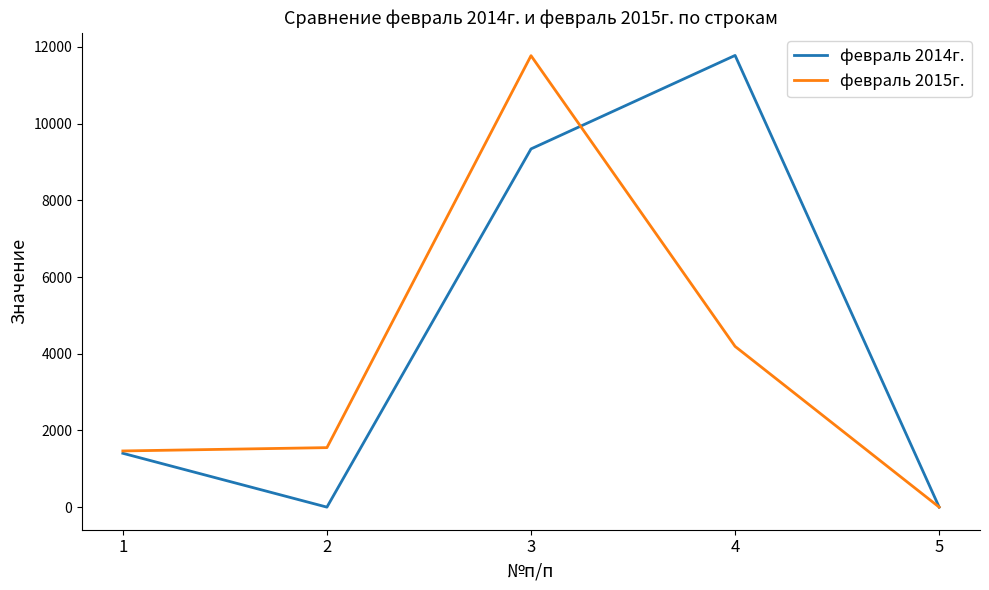

Is this an area chart (filled region under the line)?

No